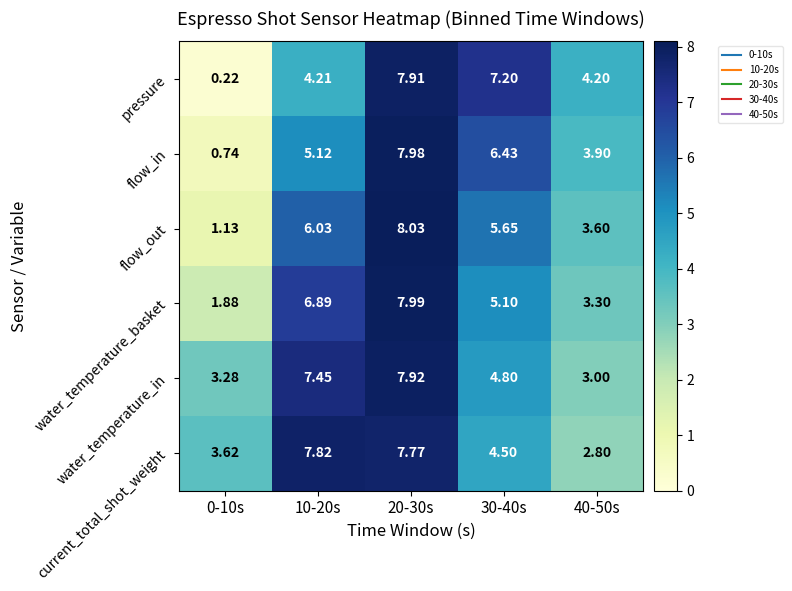

Which series has the largest total across all categories?

current_total_shot_weight